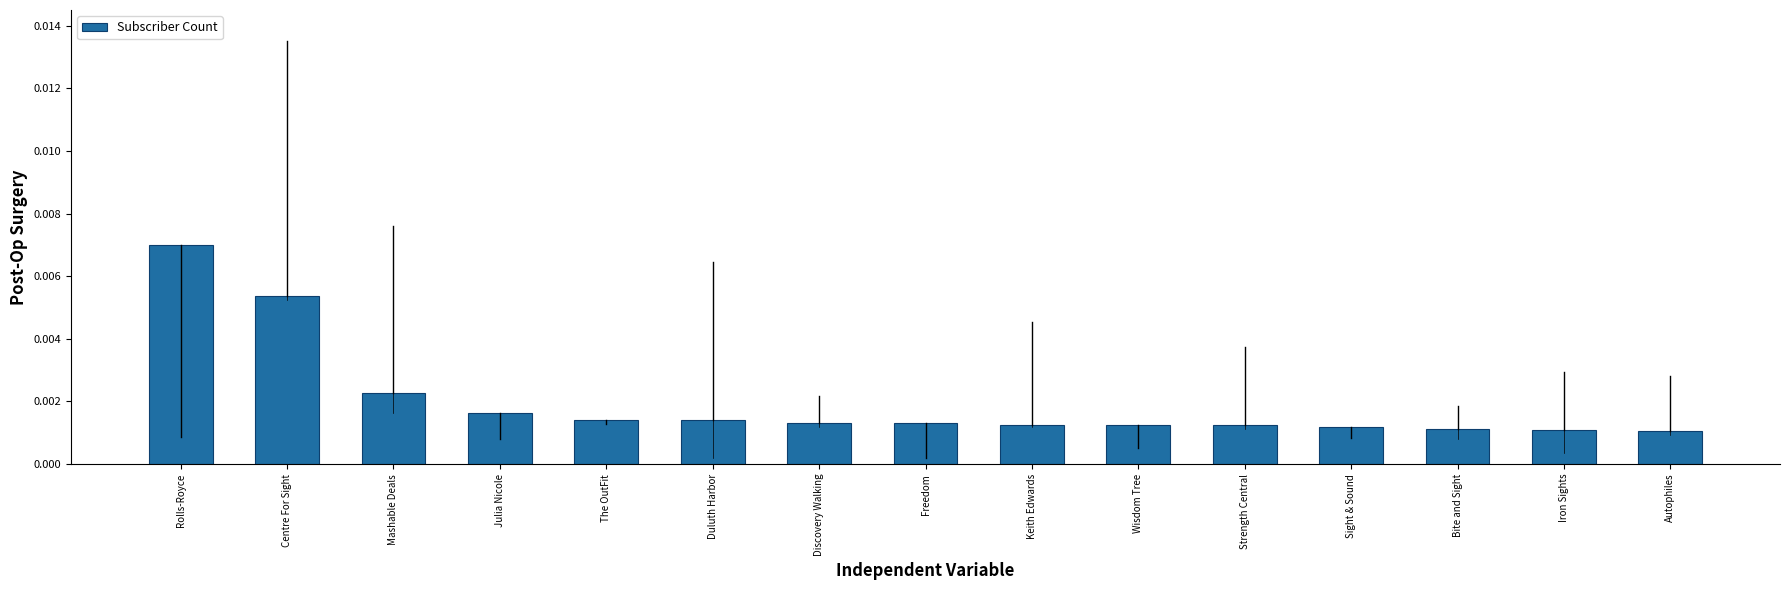

What position from the left is Wisdom Tree?

10